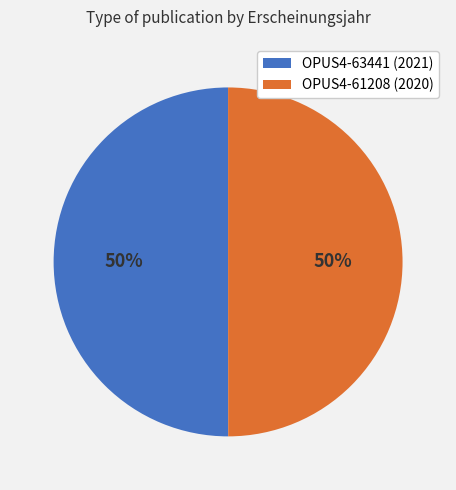

To the nearest percent, what is the average slice percentage?

50%